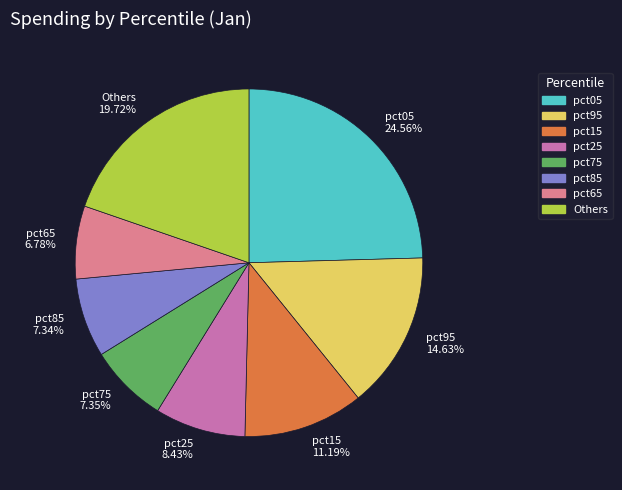

How many slices are in this pie chart?

8